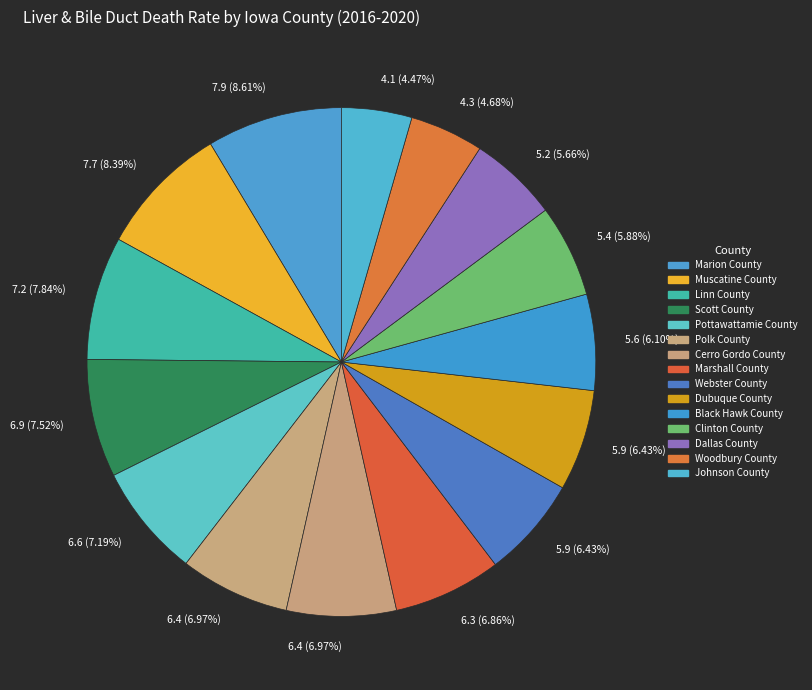

To the nearest percent, what percentage of the pie is Dallas County?

6%